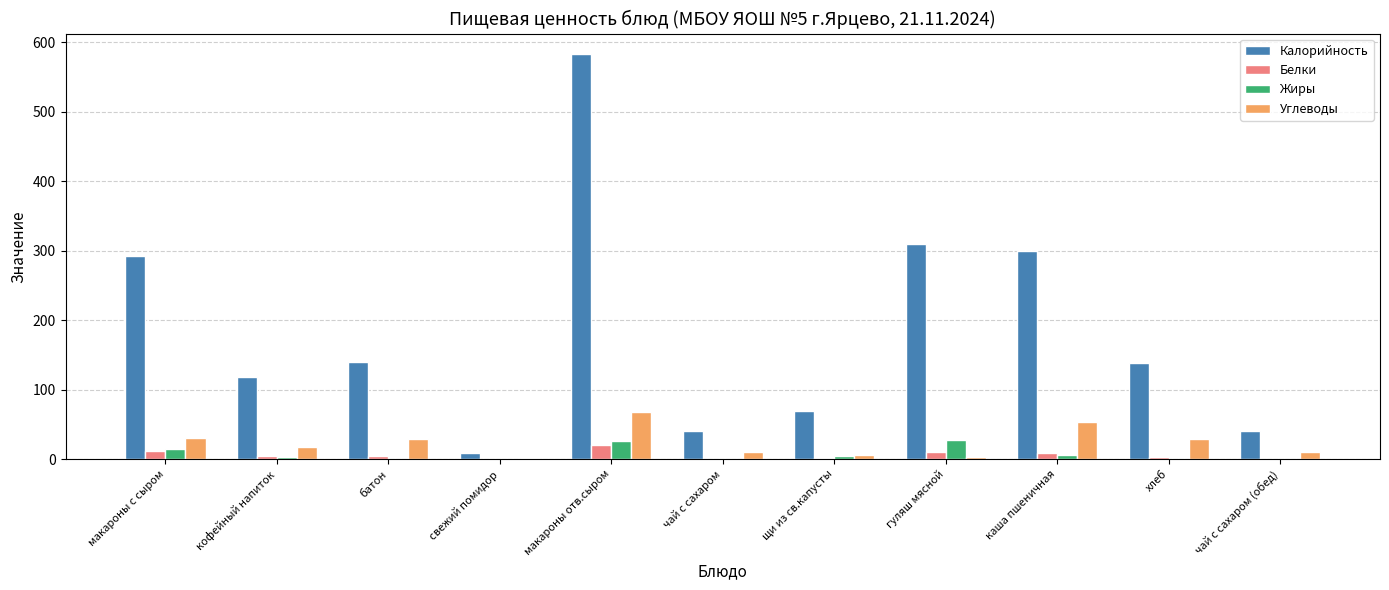

What is the sum of all Углеводы values?

257.5